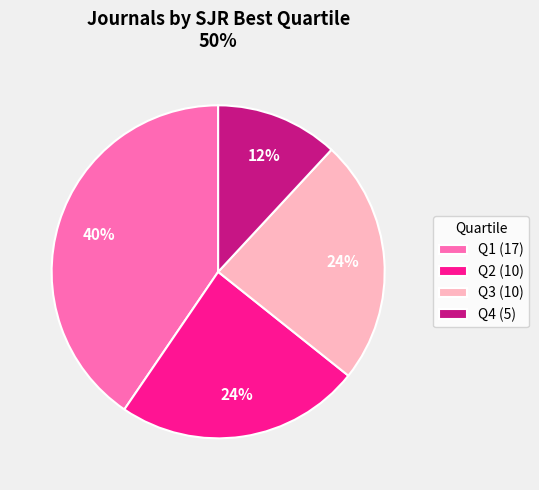

Do Q1 and Q2 together represent more than half of the pie?

Yes